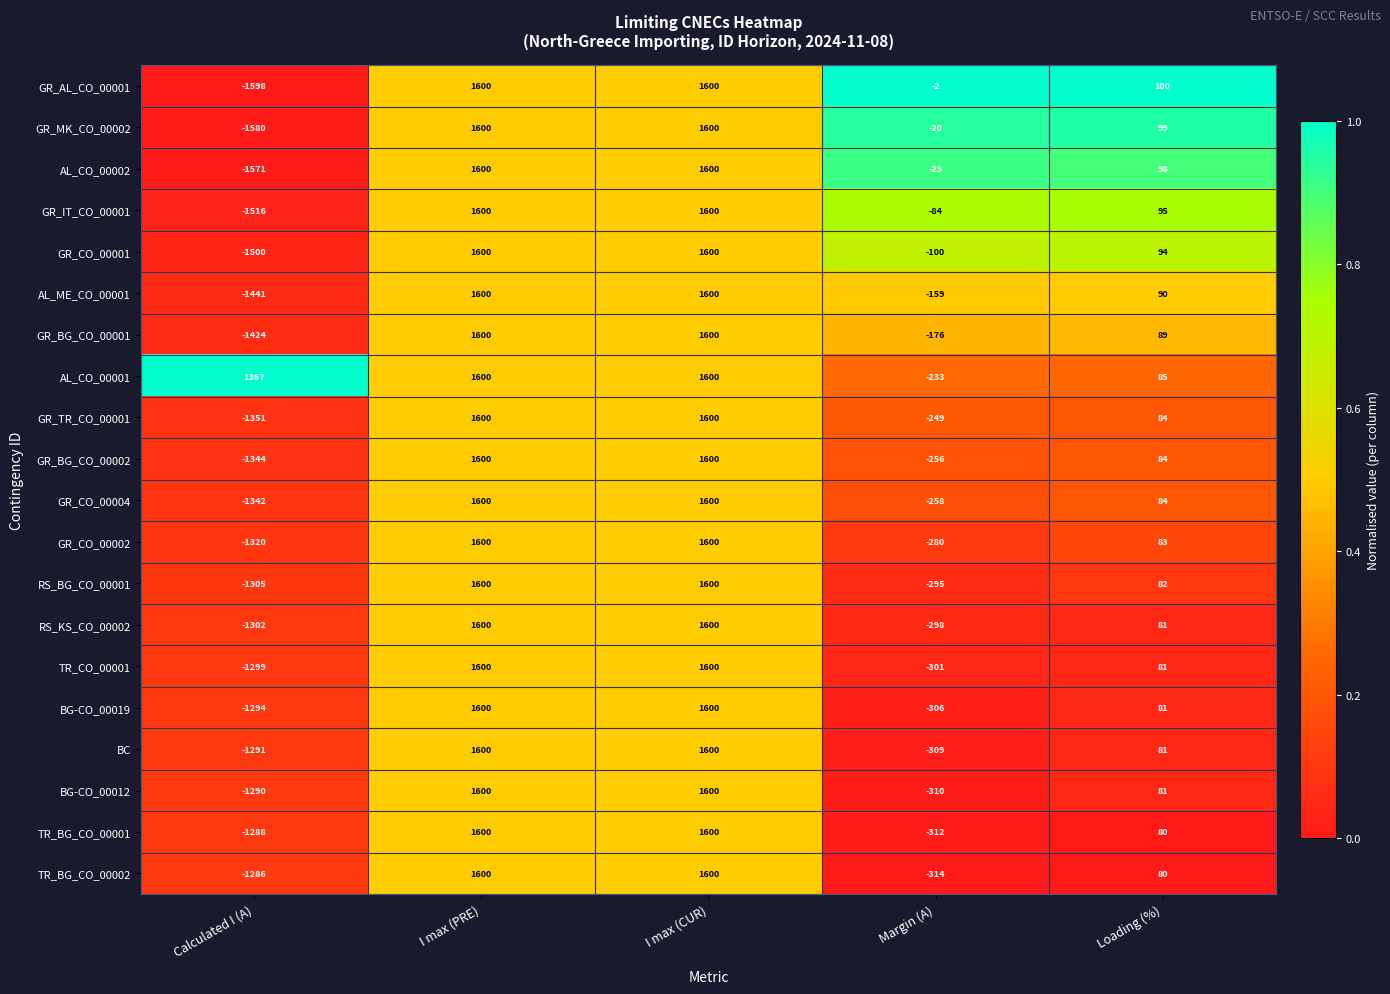

What is the sum of all GR_MK_CO_00002 values?

1699